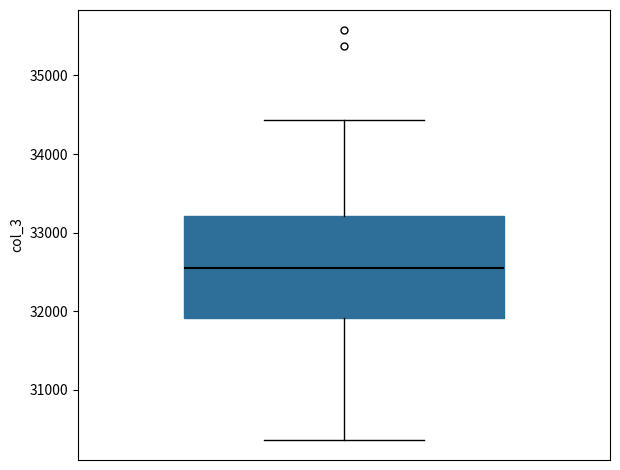

Where does the lower whisker of the box end on the y-axis? The values are not printed on the chart, so give them approximately, as read against the axis.

30400